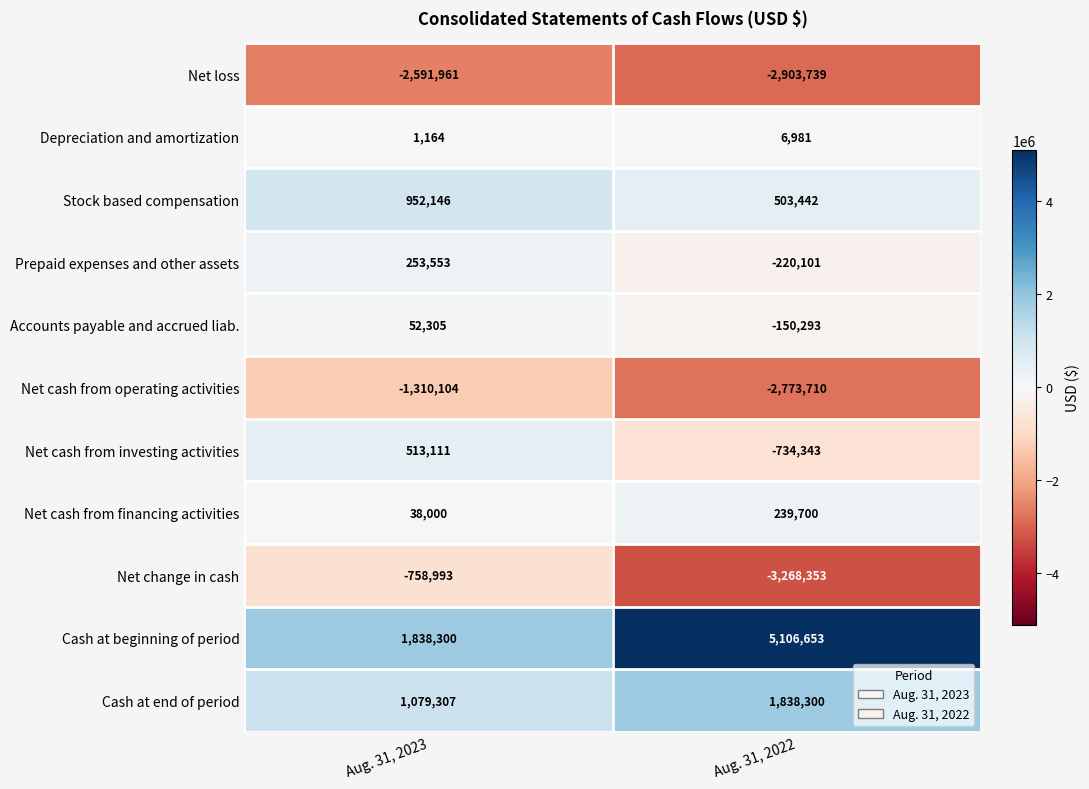

Which category has the lowest value across all series?

Aug. 31, 2022